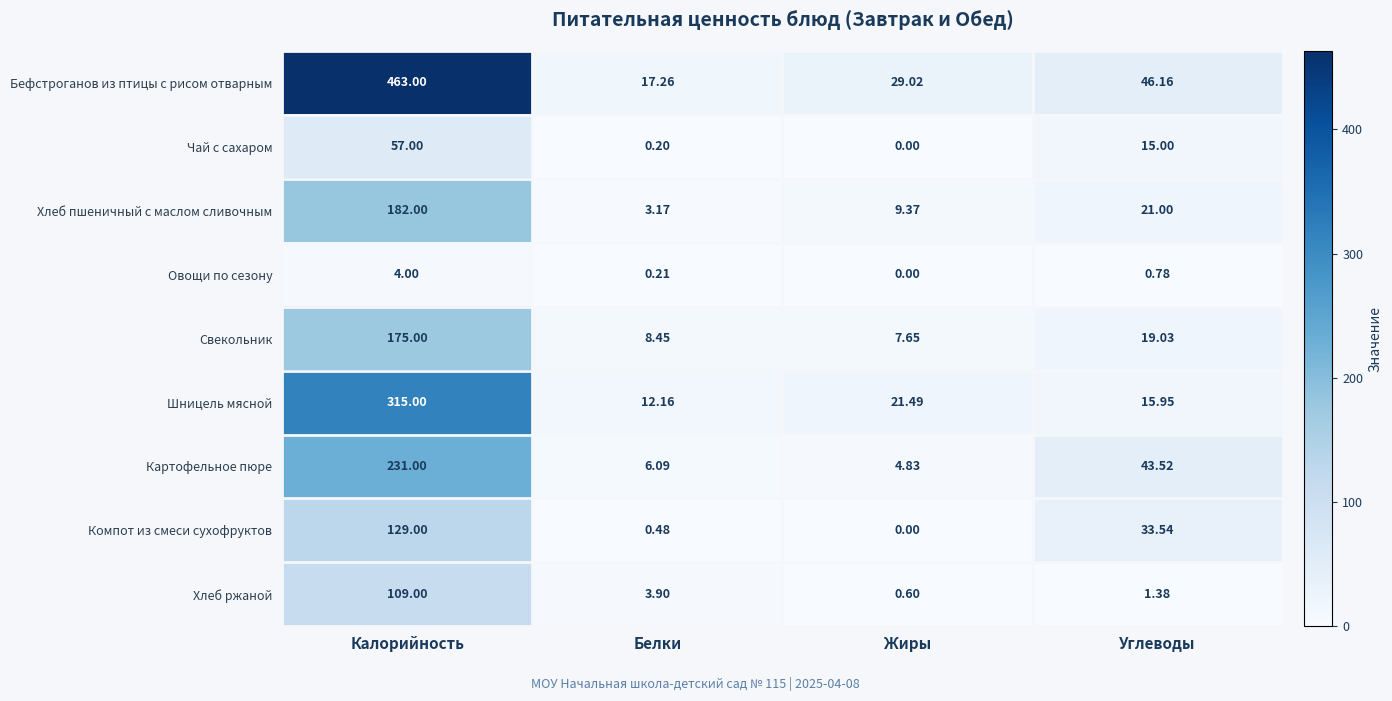

At which label does Чай с сахаром reach its peak?

Калорийность